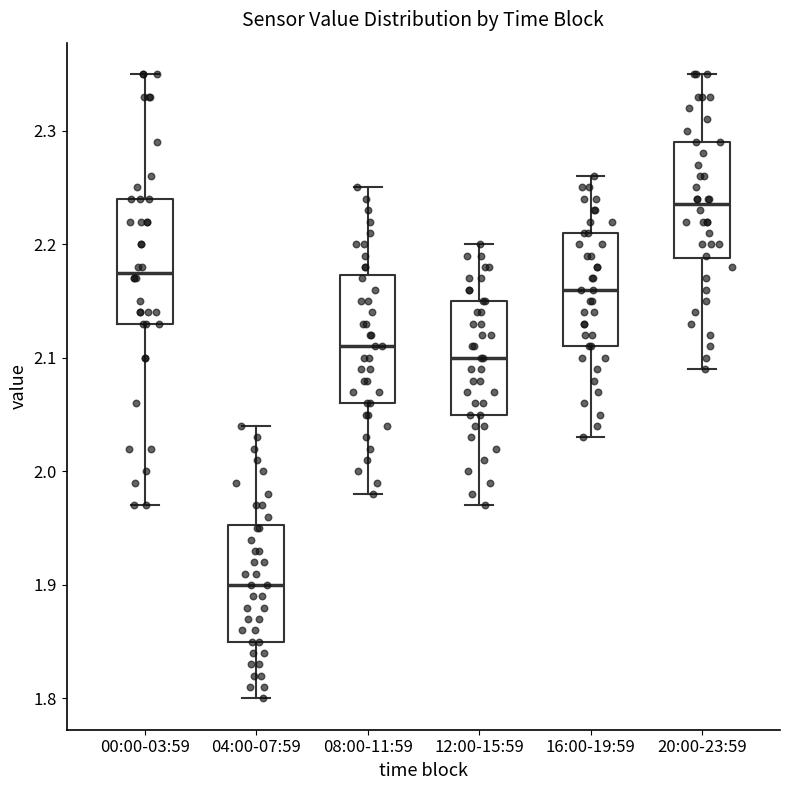

Where does the median line of the box for 08:00-11:59 sit on the y-axis? The values are not printed on the chart, so give them approximately, as read against the axis.

2.11